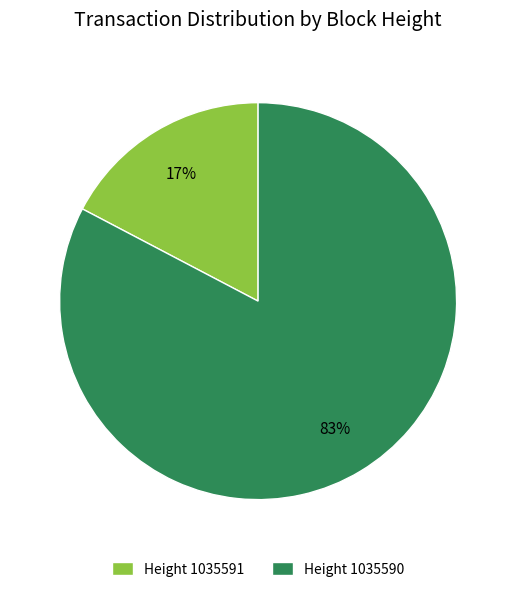

What is the smallest slice in the pie chart?

Height 1035591